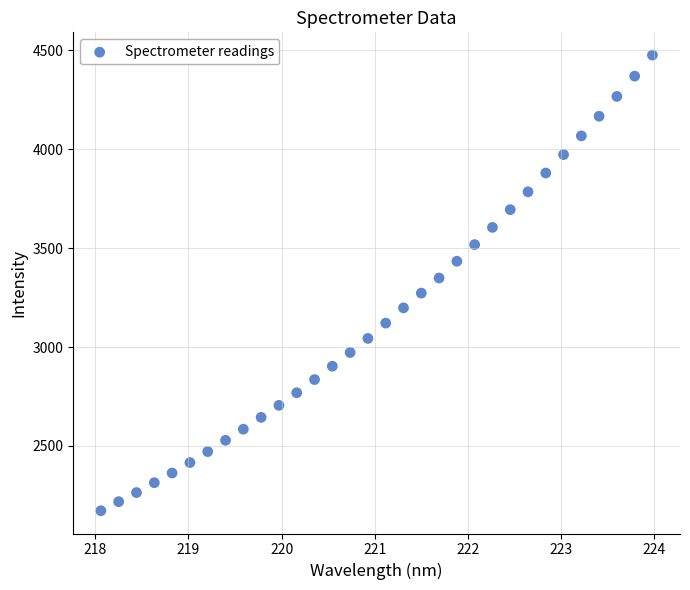

What is the range of Y values (max minus min)?

2301.4